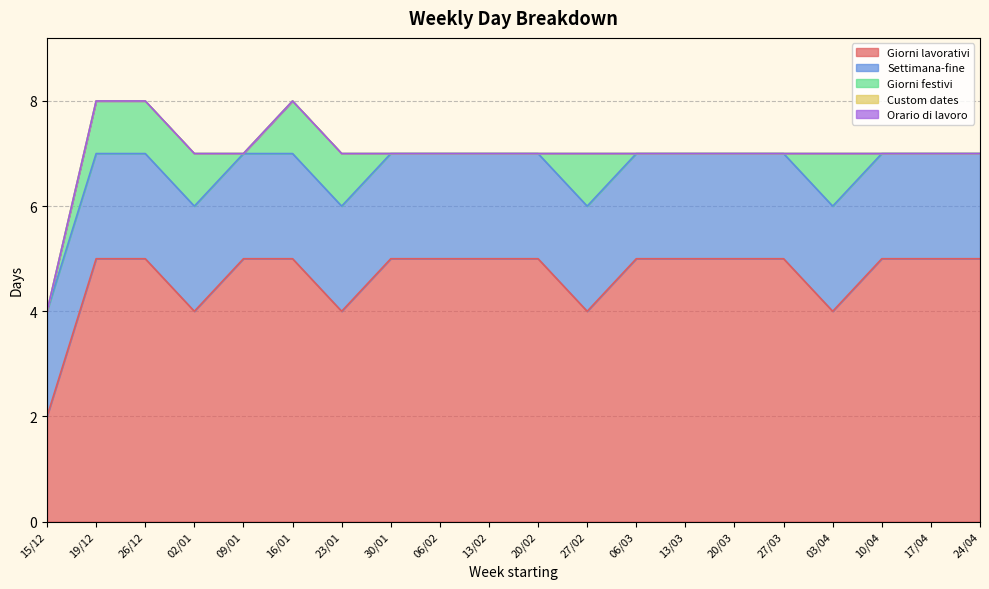

True or false: Custom dates and Settimana-fine intersect in this chart.

False